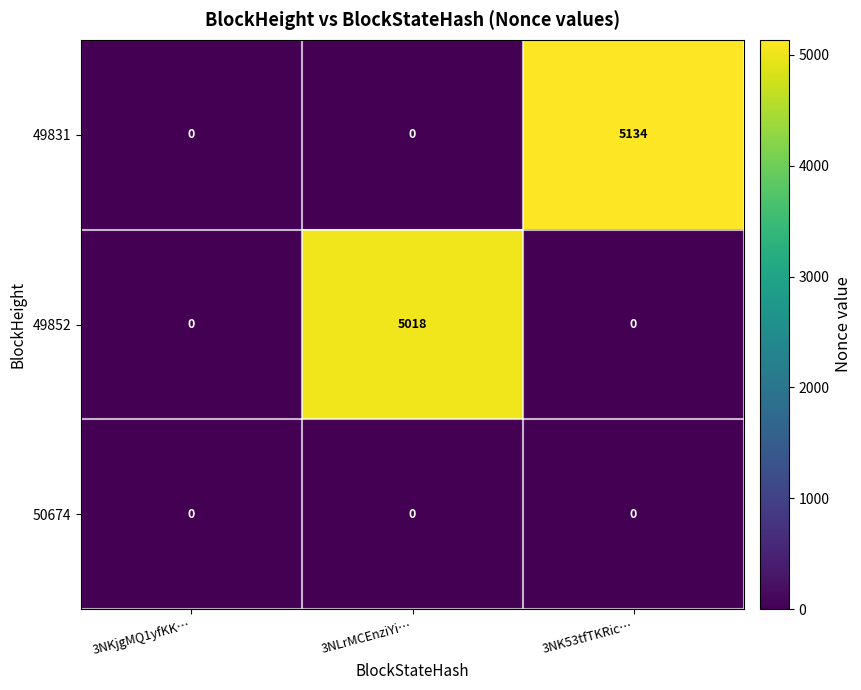

Reading left to right, list all the values displayed in this chart.

49831: 0	0	5134
49852: 0	5018	0
50674: 0	0	0